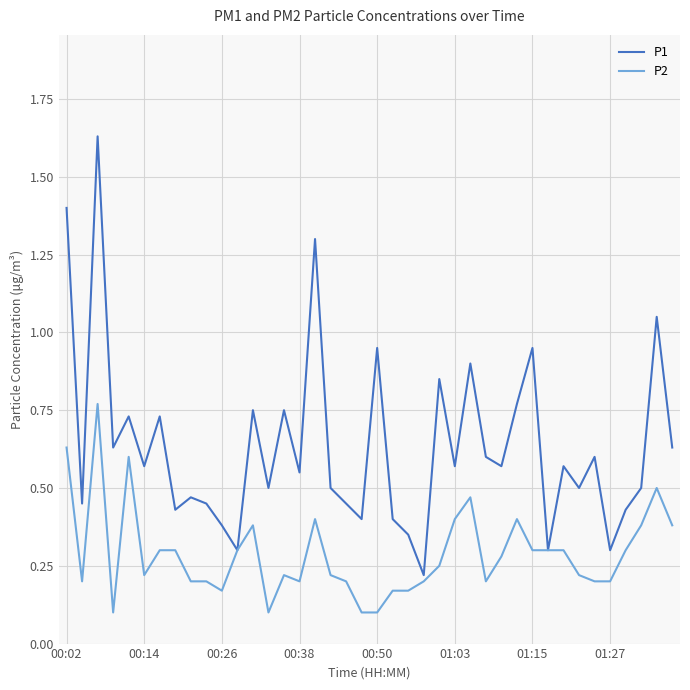

Which series has the largest total across all categories?

P1